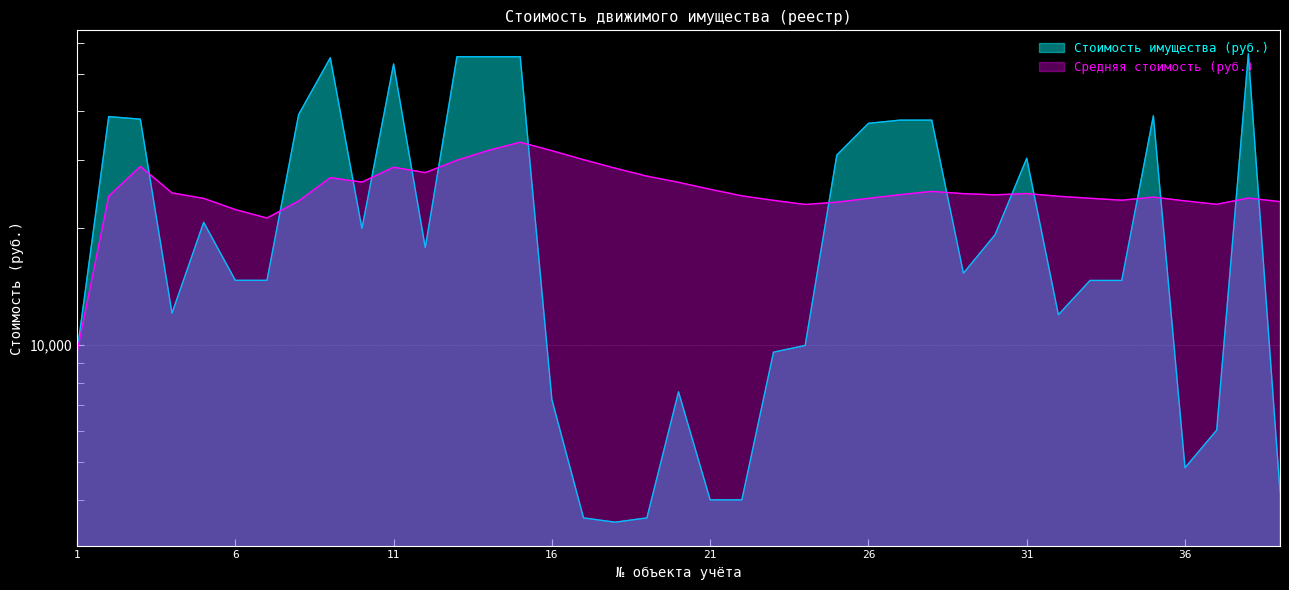

What is the greatest value displayed?

56320.0